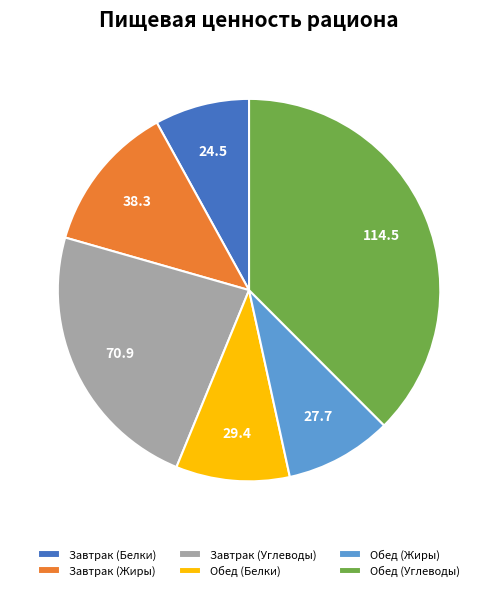

What is the largest slice in the pie chart?

Обед (Углеводы)